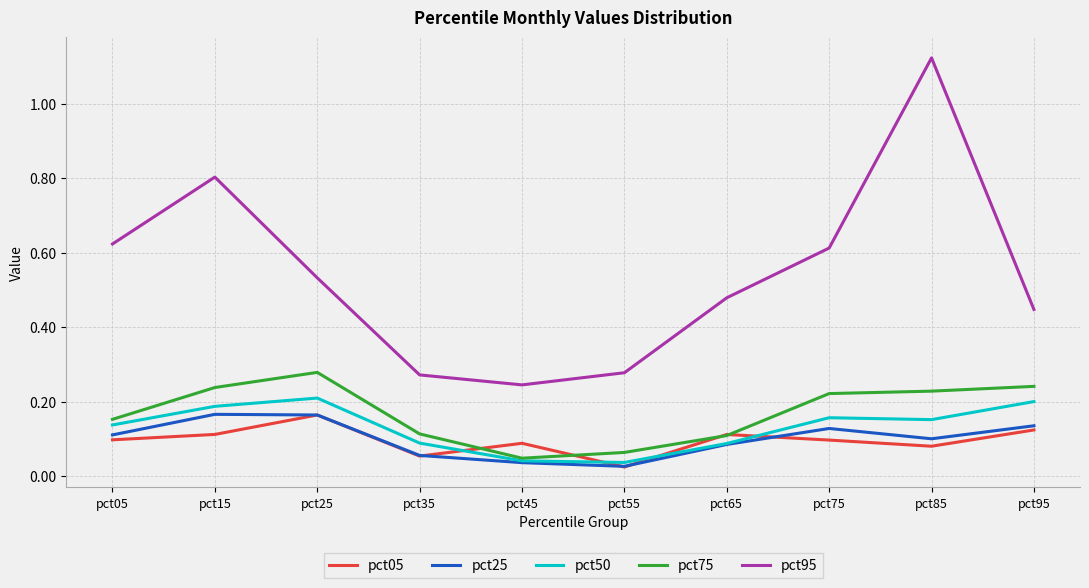

Where is pct05 nearest to the value 0?

pct55